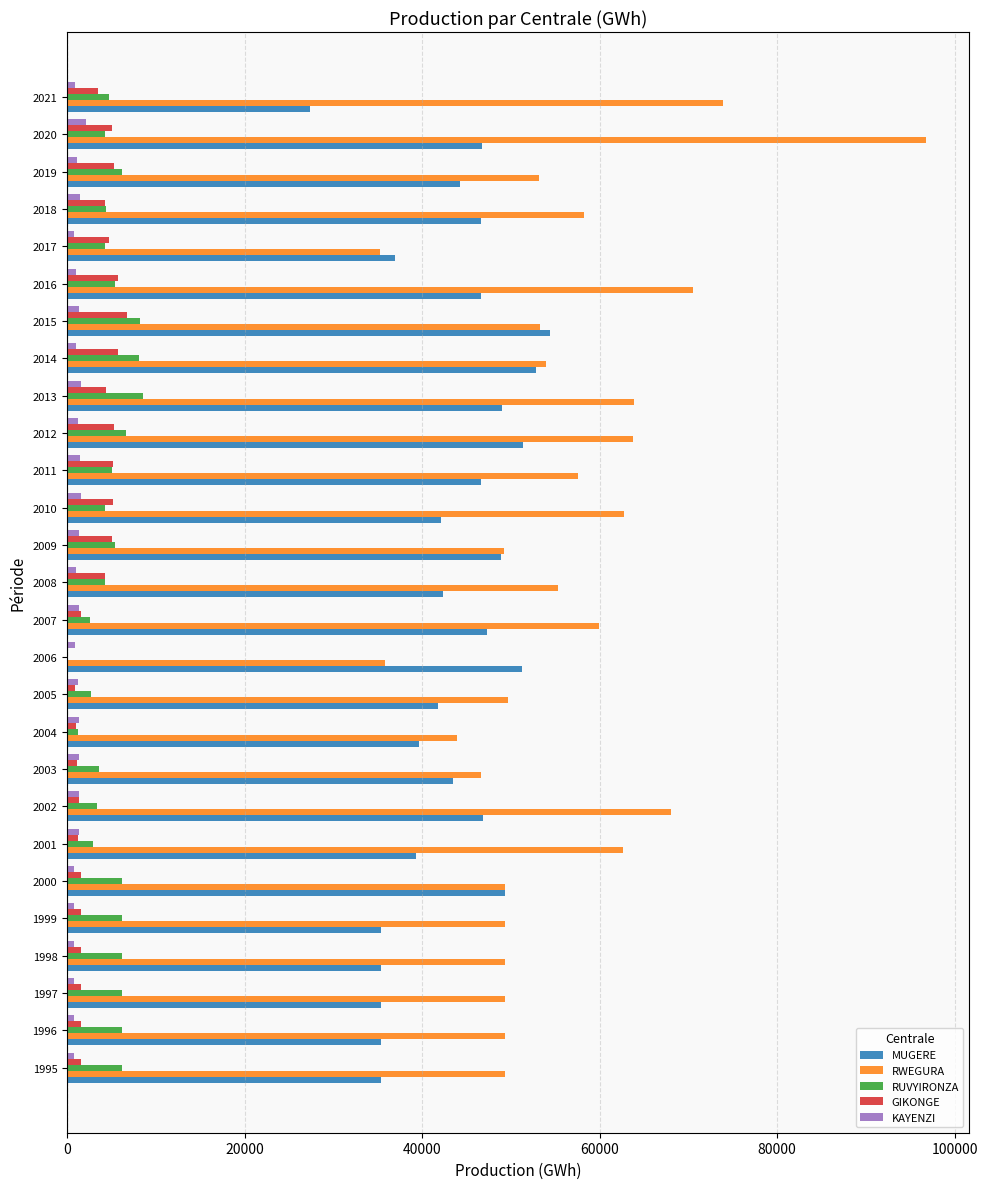

The value of GIKONGE at 2011 is 5140.4. True or false?

True